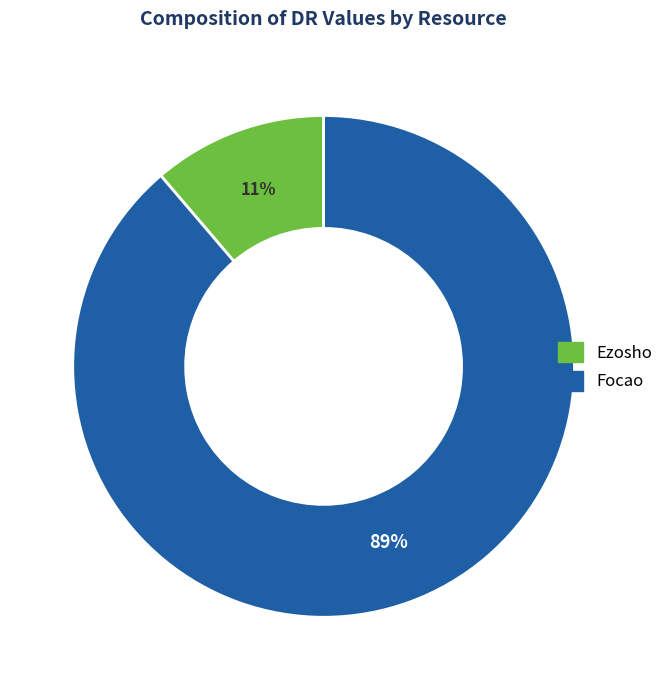

Do Focao and Ezosho together represent more than half of the pie?

Yes